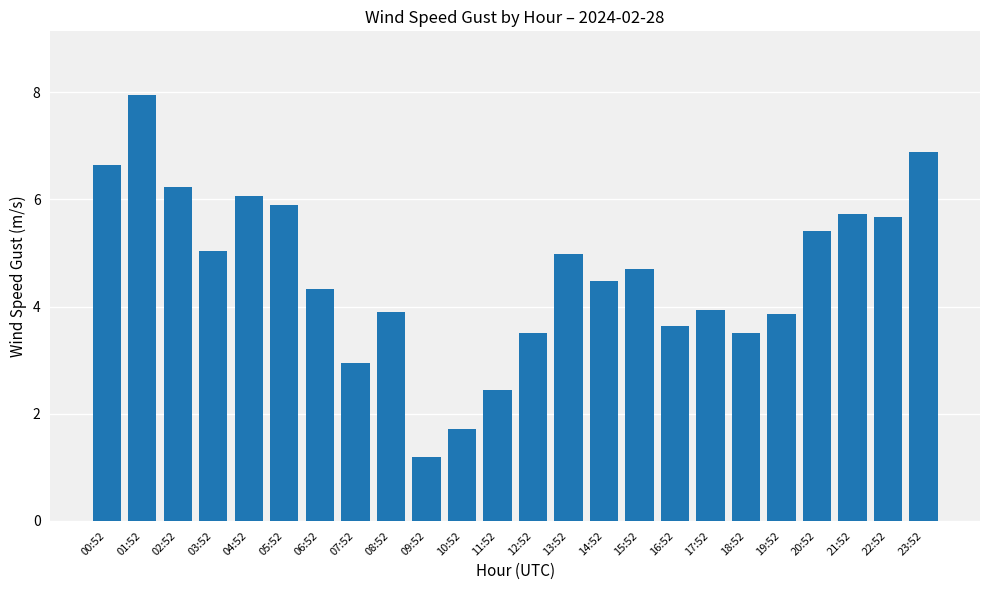

How many categories are shown in the chart?

24